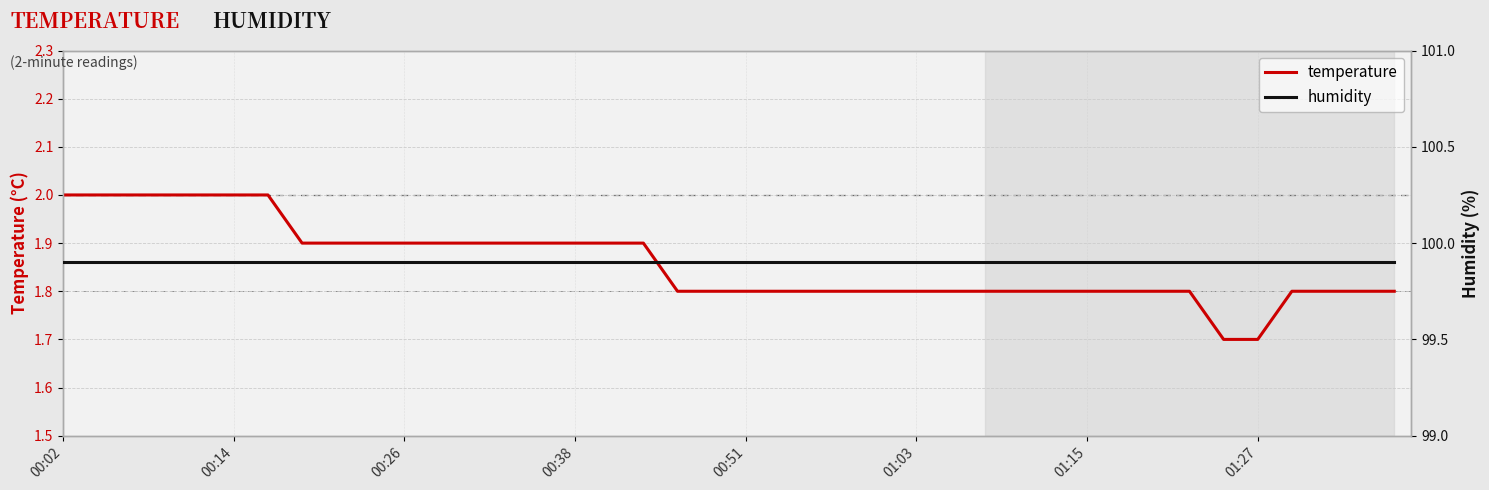

True or false: humidity has more than 0 interior local peaks.

False